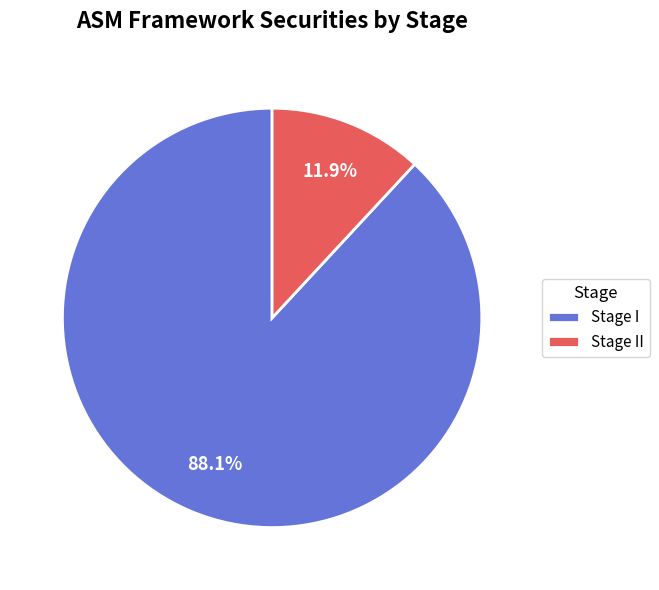

How many segments does this pie chart have?

2